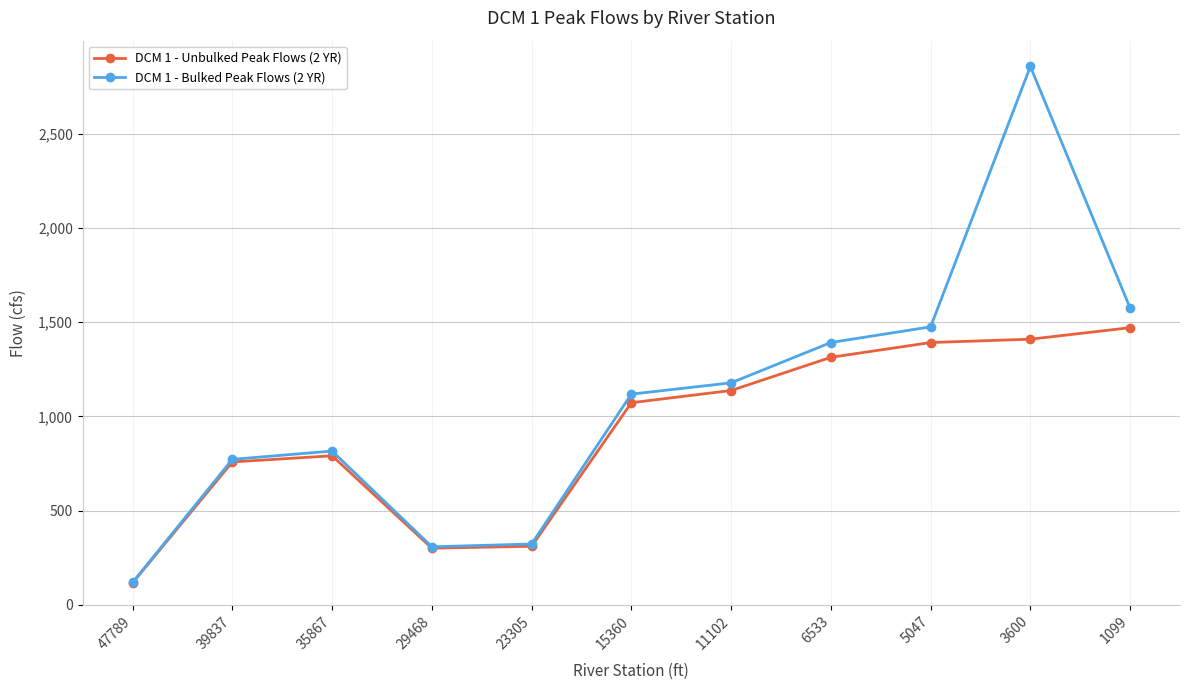

The value of DCM 1 - Bulked Peak Flows (2 YR) at 39837 is 1366.8. True or false?

False